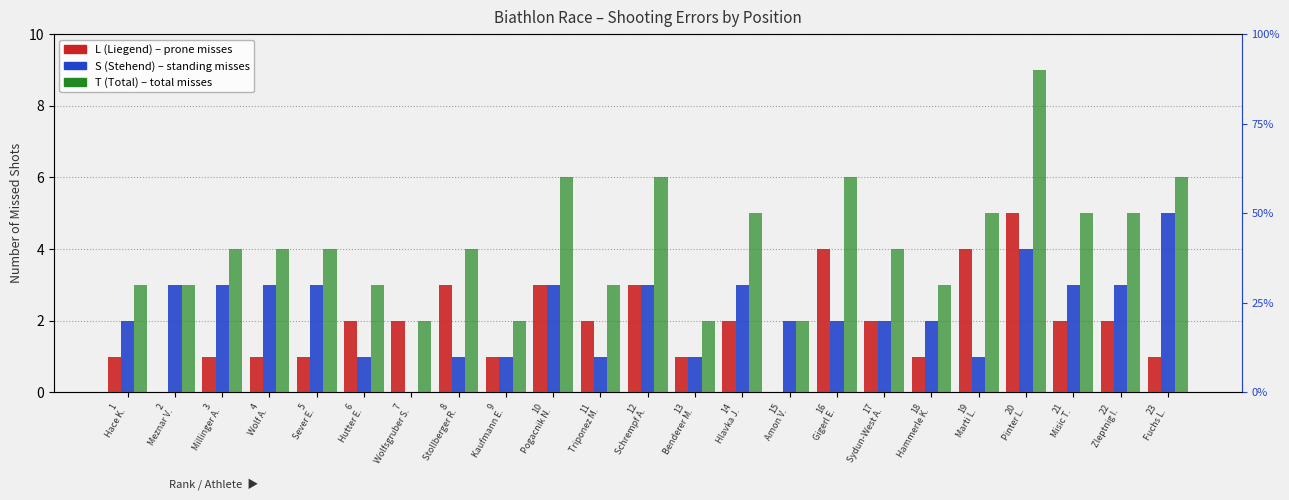

Between 1
Hace K. and 13
Benderer M., which series saw the biggest shift?

S (Stehend)